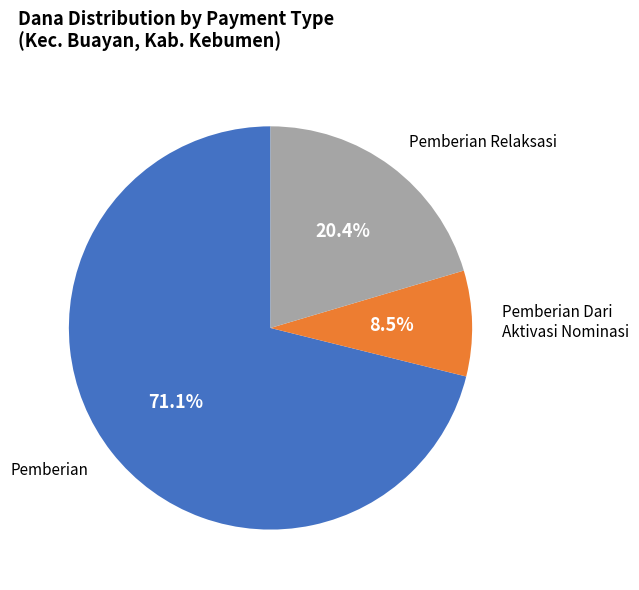

Is there any slice that represents more than half of the pie?

Yes